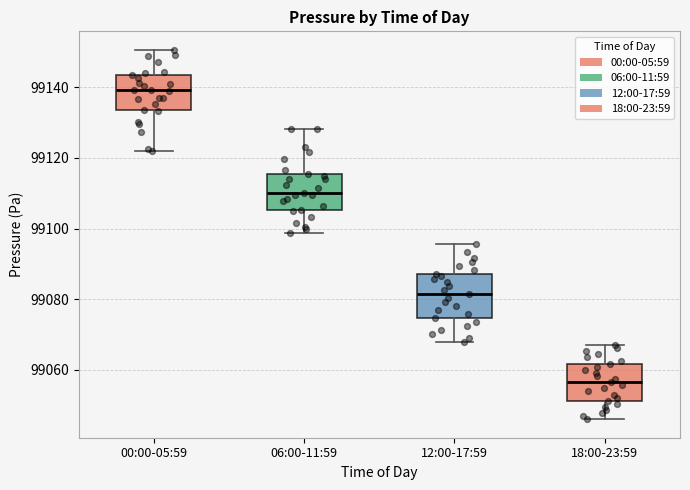

Reading left to right, transcribe this box plot: for each box, give where its median line is, the range the box spans, and where its two whiskers end, as read against the y-axis. The values are not printed on the chart, so give them approximately, as read against the axis.

00:00-05:59: median 99140, box 99134 to 99144, whiskers 99122 to 99150
06:00-11:59: median 99110, box 99106 to 99116, whiskers 99098 to 99128
12:00-17:59: median 99082, box 99074 to 99088, whiskers 99068 to 99096
18:00-23:59: median 99056, box 99052 to 99062, whiskers 99046 to 99068